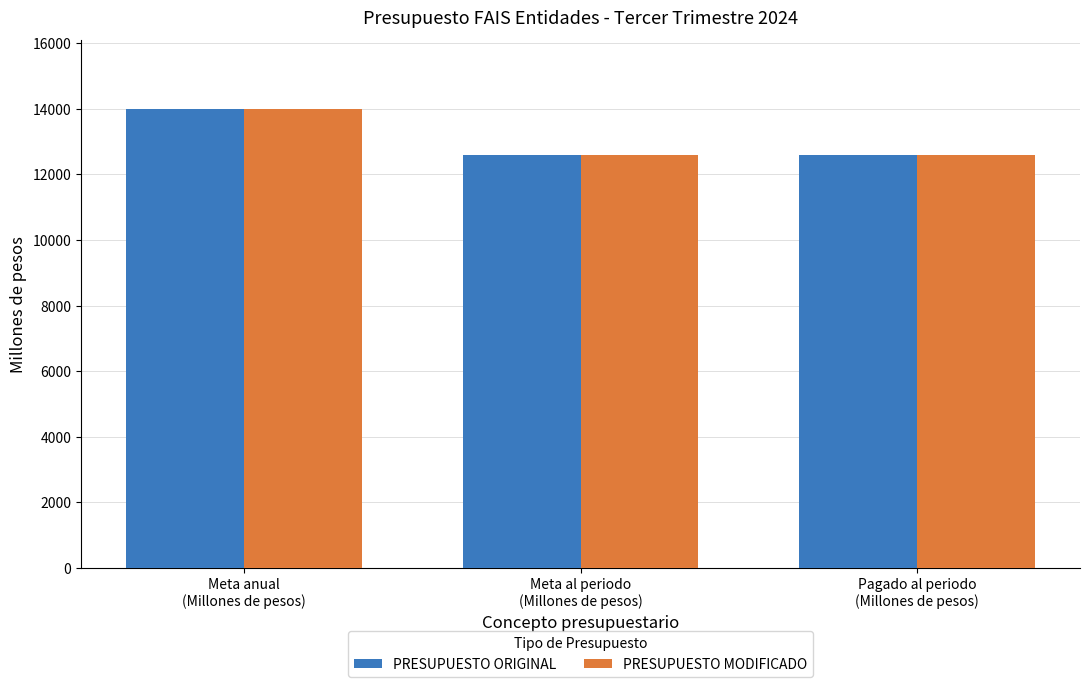

Which series has the widest spread of values?

PRESUPUESTO ORIGINAL